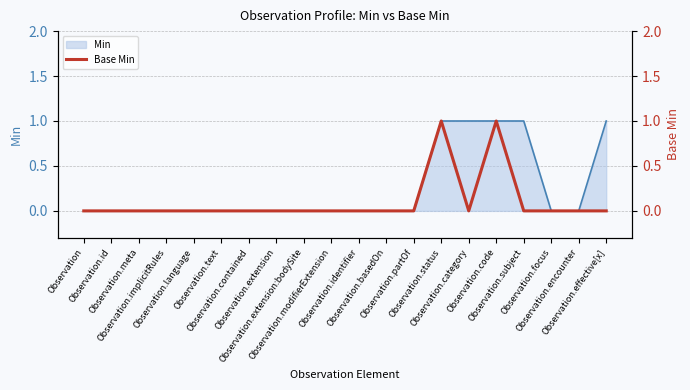

What is the difference between the maximum and second lowest values?

1